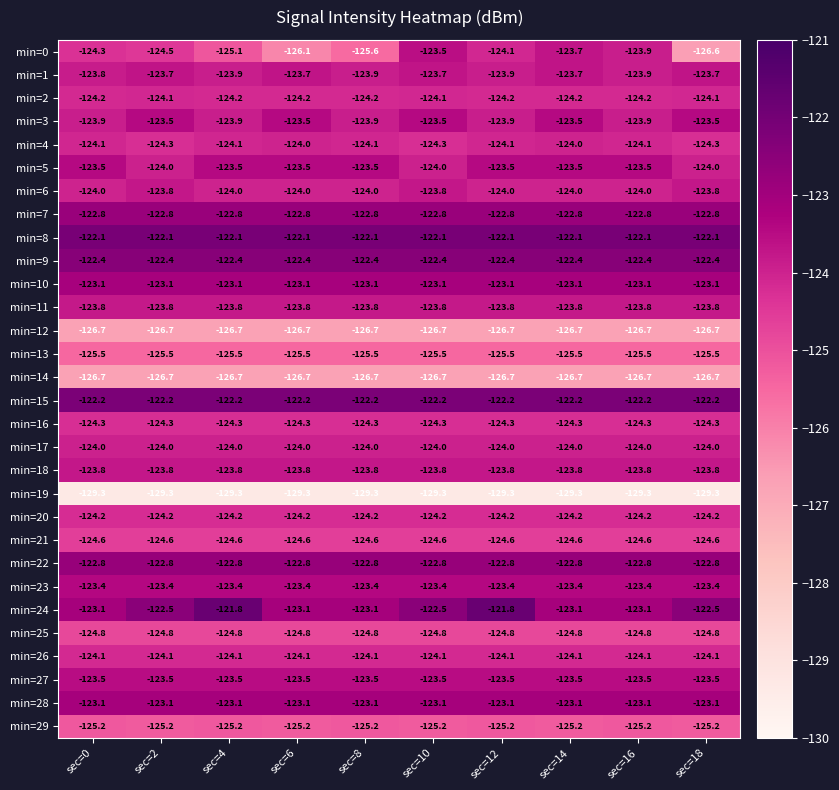

What is the difference between the highest and lowest values at sec=18?

7.2